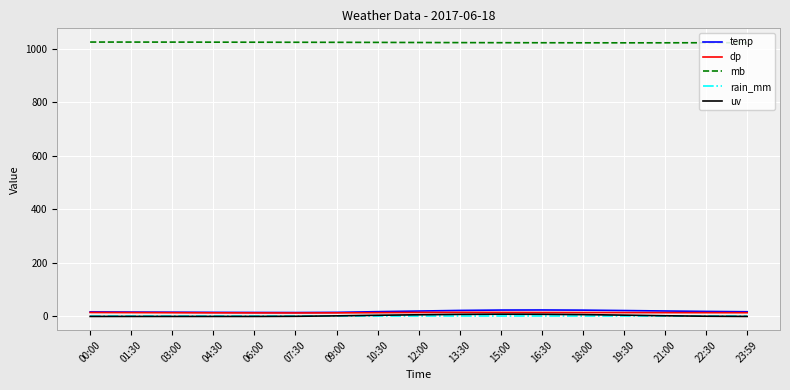

True or false: temp and uv cross at least once.

False